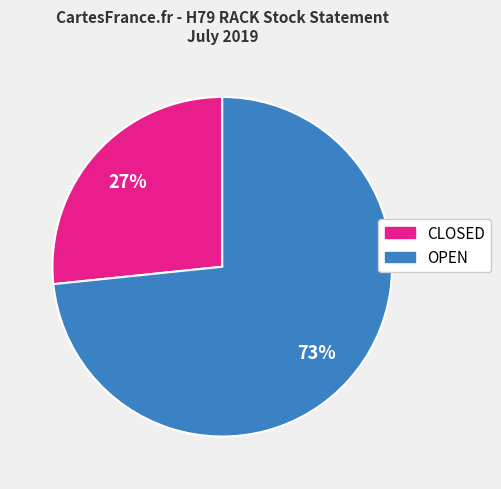

Is there a majority slice in this chart?

Yes